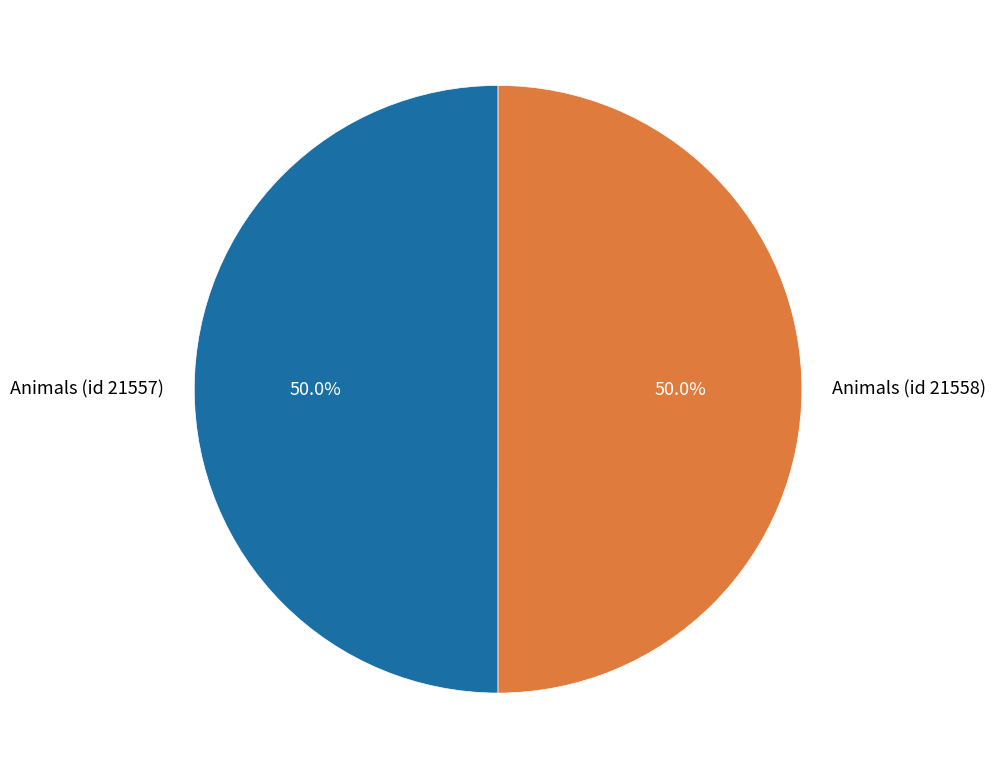

How much of the chart is everything except Animals (id 21558)?

50.0%